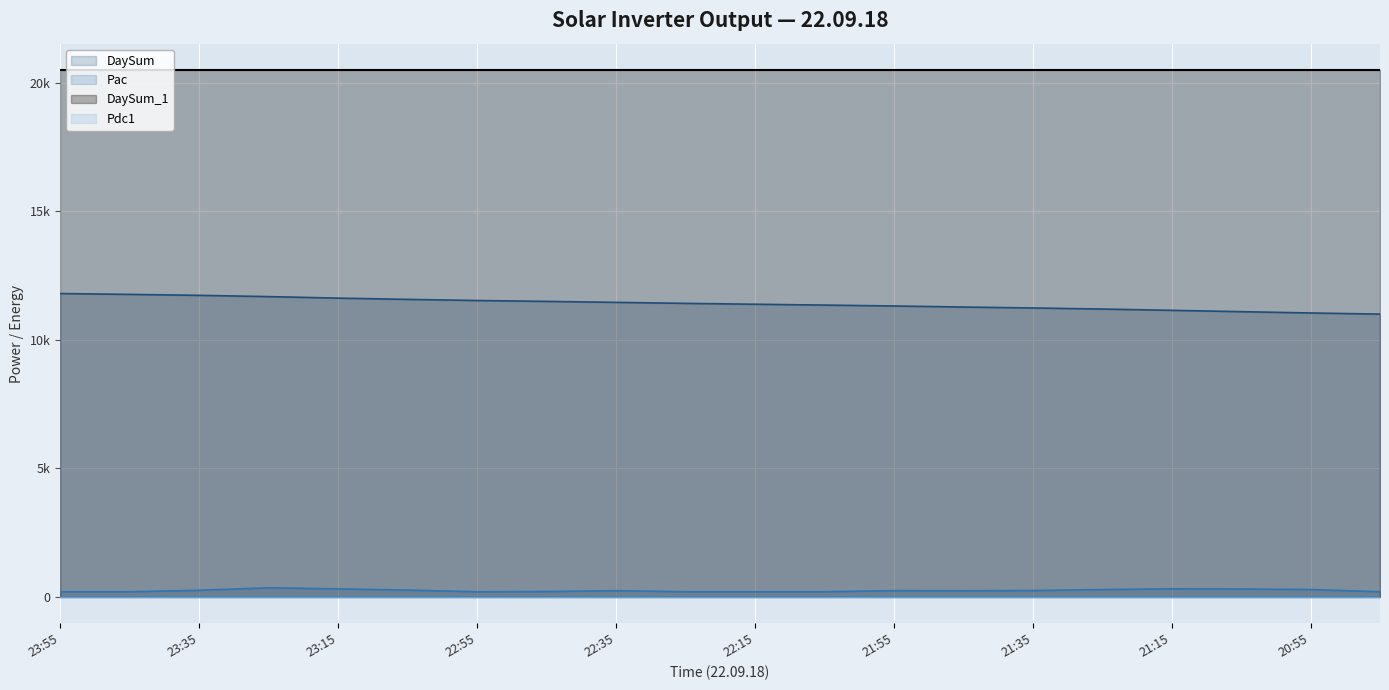

Which has a higher value, 20:45 or 23:35?

23:35